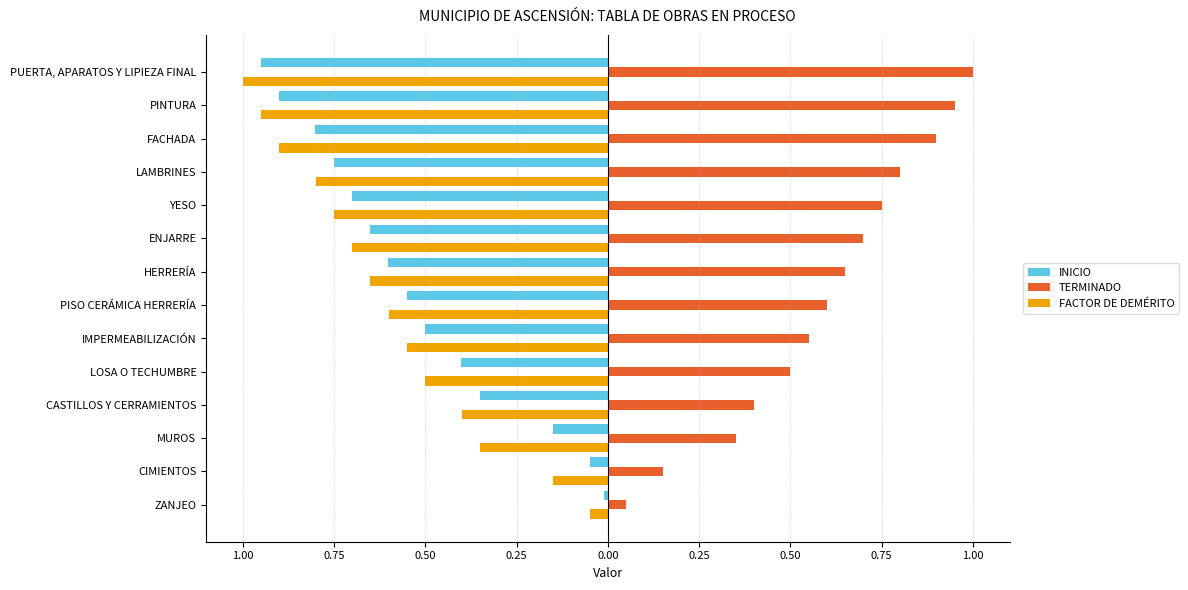

What are all the series names shown in the legend?

INICIO, TERMINADO, FACTOR DE DEMÉRITO